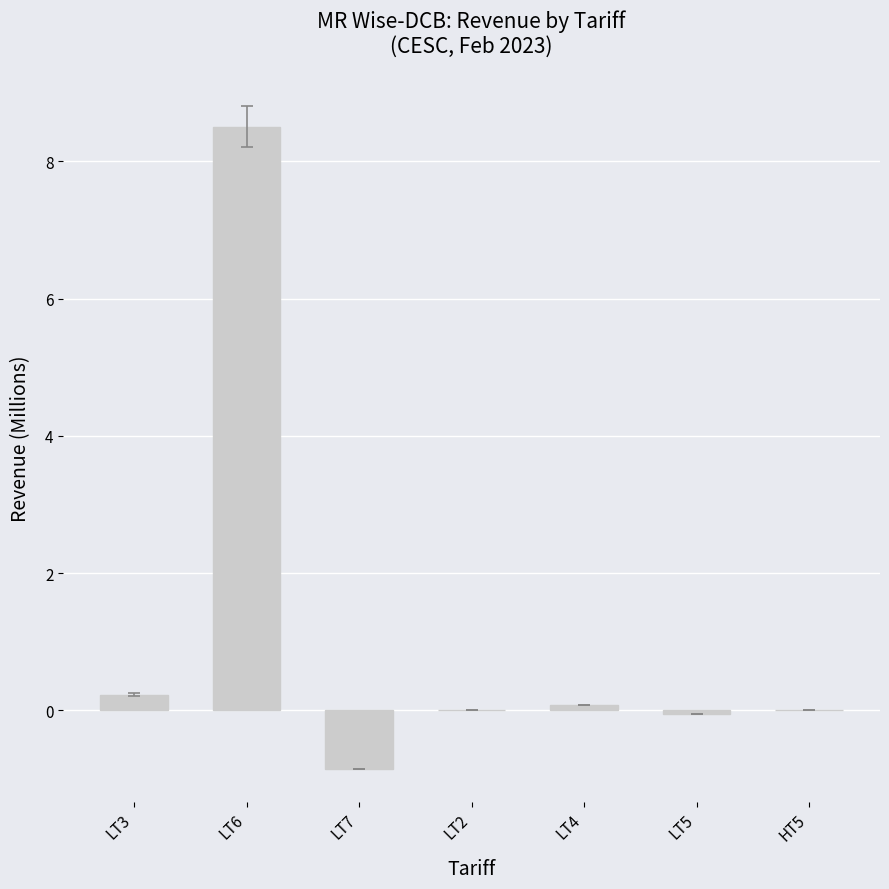

How many data points does each series have?

7